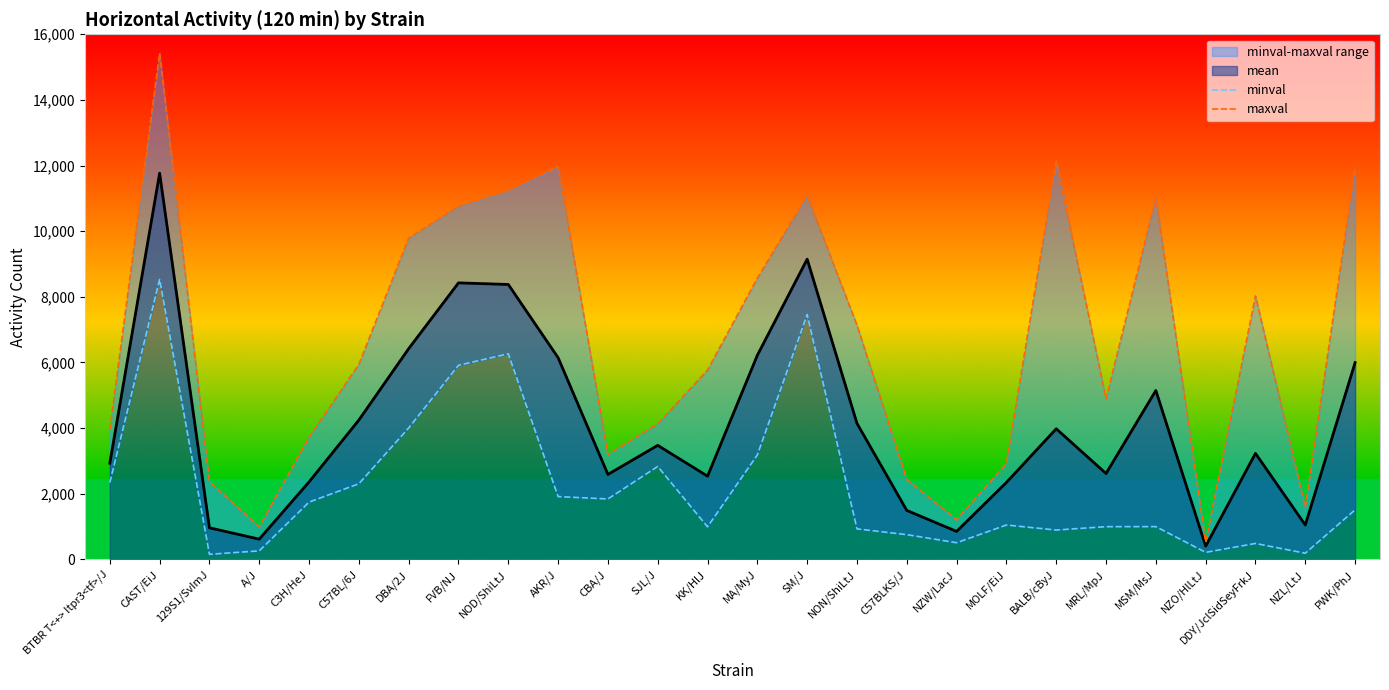

Which label corresponds to the smallest value in the chart?

129S1/SvImJ